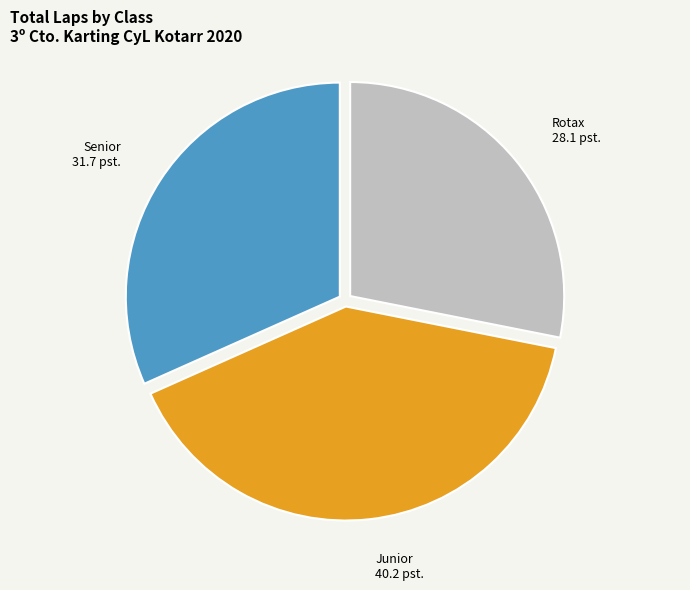

Which slice is the largest?

Junior